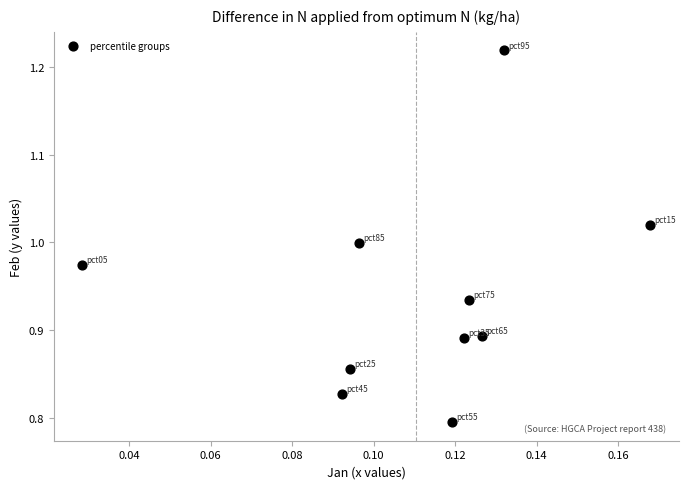

What is the range of Y values (max minus min)?

0.4